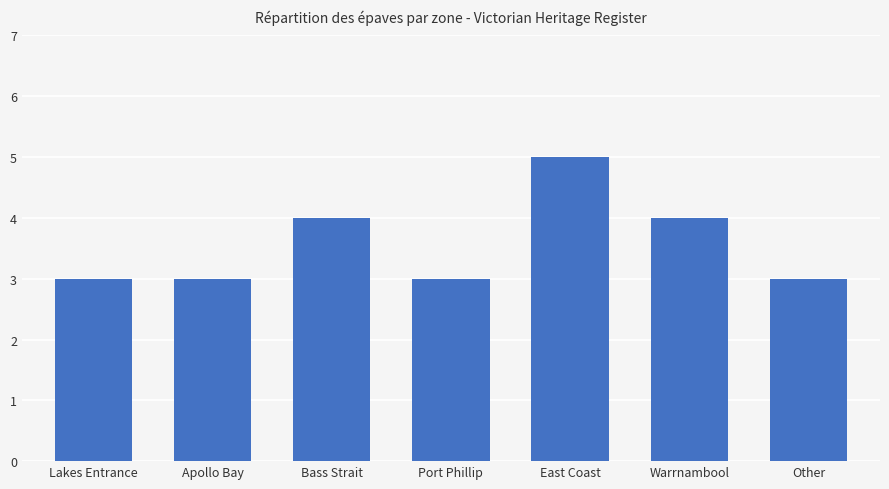

Between Warrnambool and Lakes Entrance, which is larger?

Warrnambool